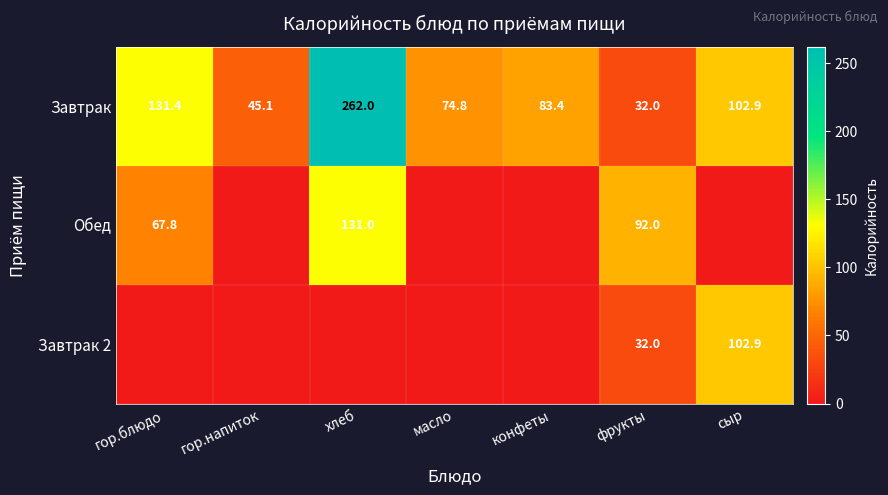

The Обед series shows 52.0 at фрукты. True or false?

False